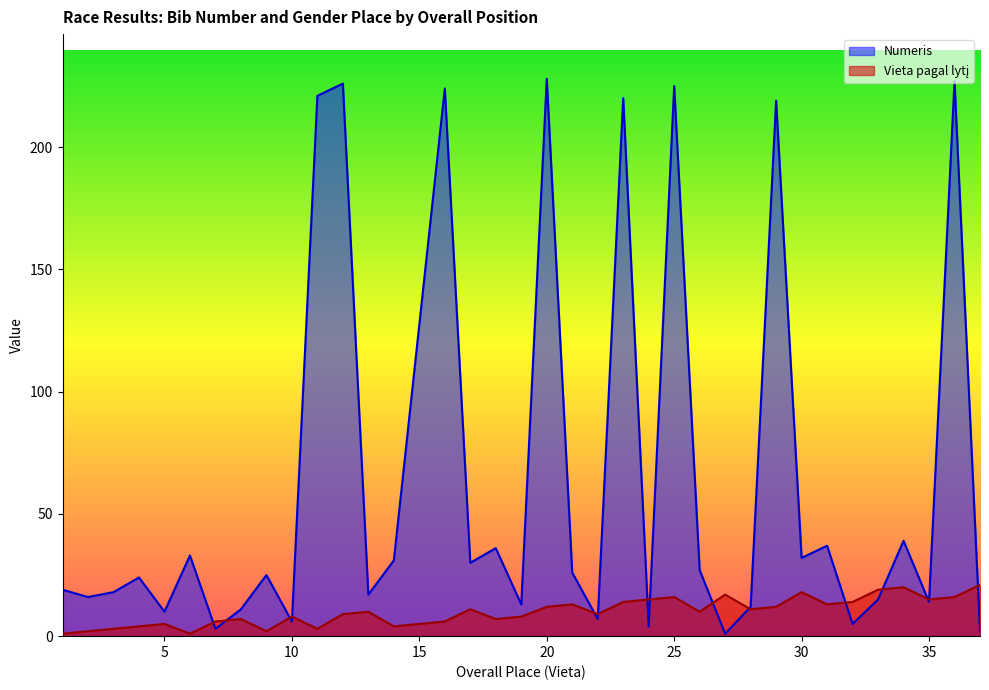

What is the difference between the maximum and minimum values in the Vieta pagal lytį series?

20